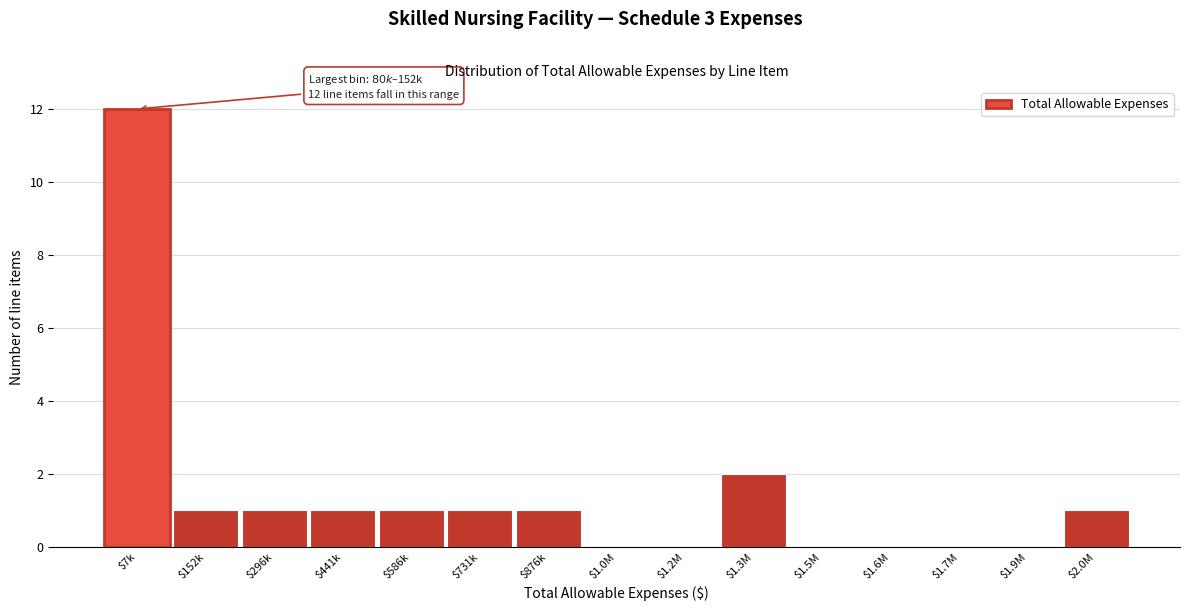

True or false: the data shows 1 at $2.0M.

True